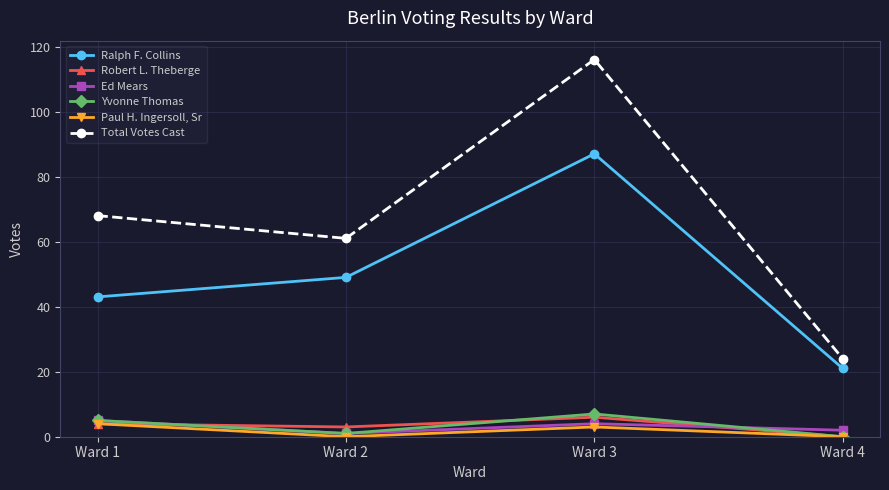

Count the number of data series in this chart.

6